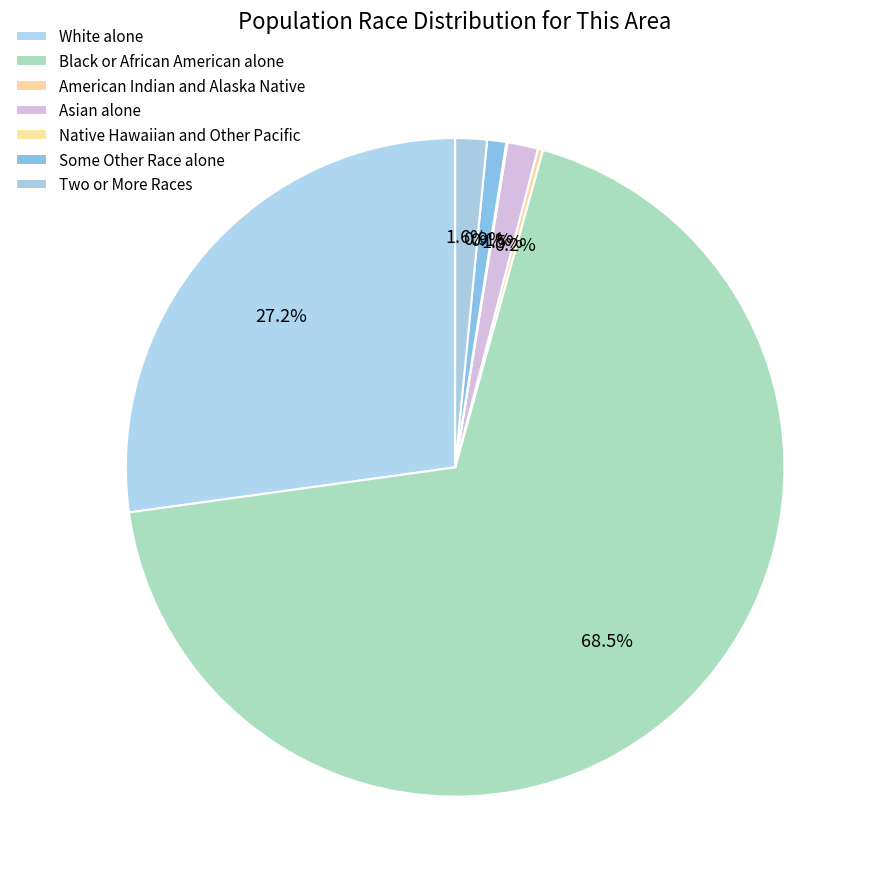

Which has a higher value, Two or More Races or Asian alone?

Two or More Races